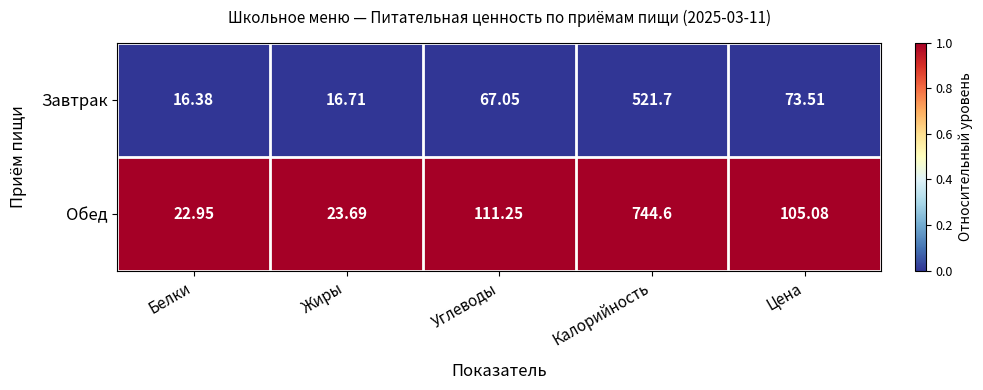

At which label is Завтрак closest to 269?

Цена